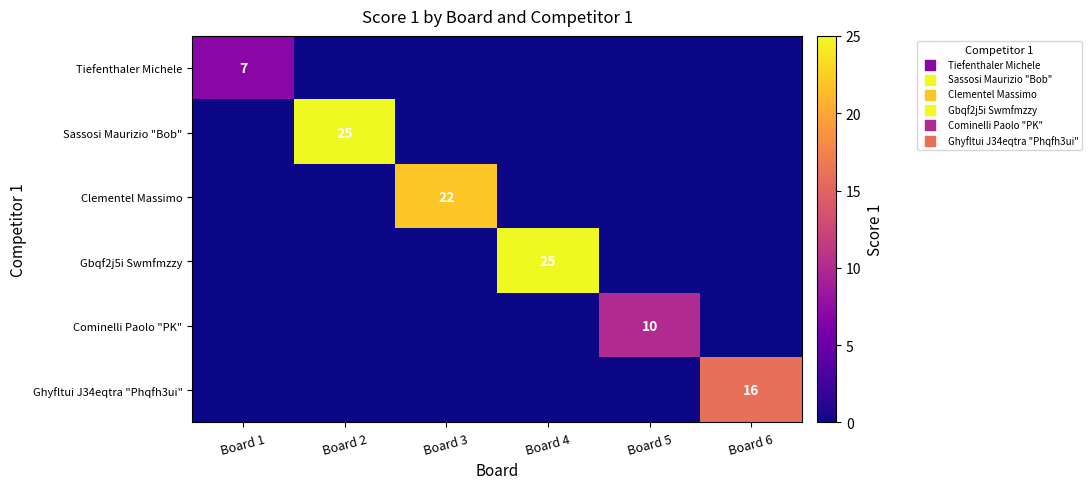

The Tiefenthaler Michele series shows 2 at Board 1. True or false?

False